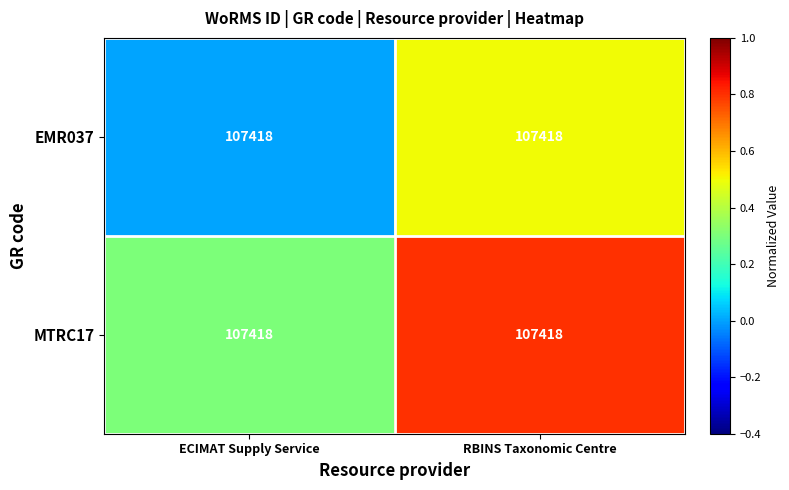

Count the number of categories in the chart.

2